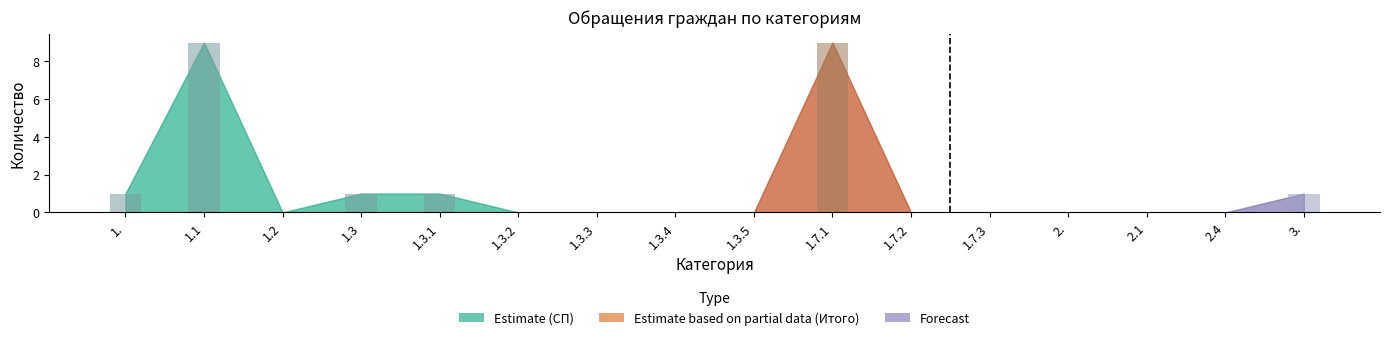

Count the Итого values in the range 0 to 1.

14